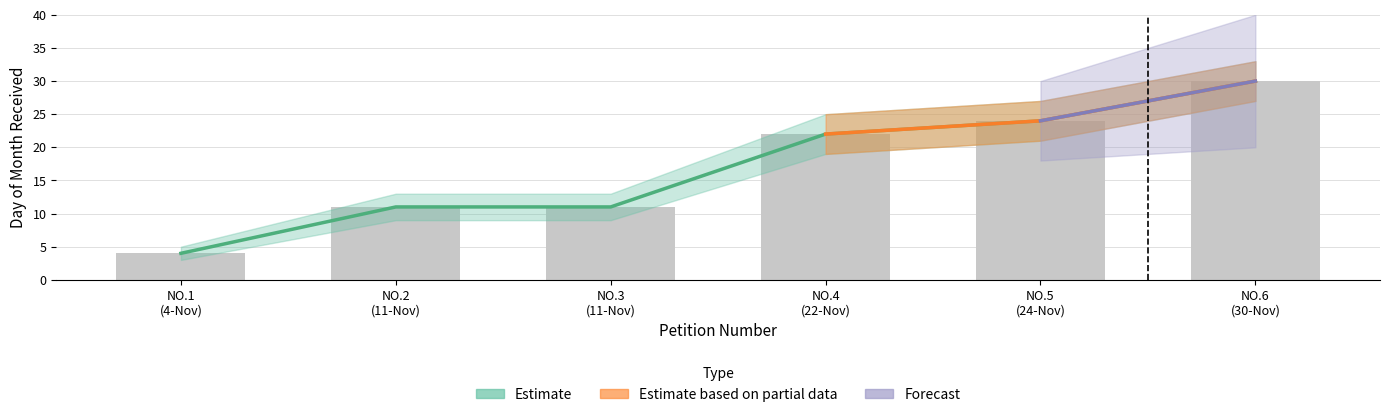

The Estimate based on partial data series shows 20 at NO.6 (30-Nov). True or false?

False